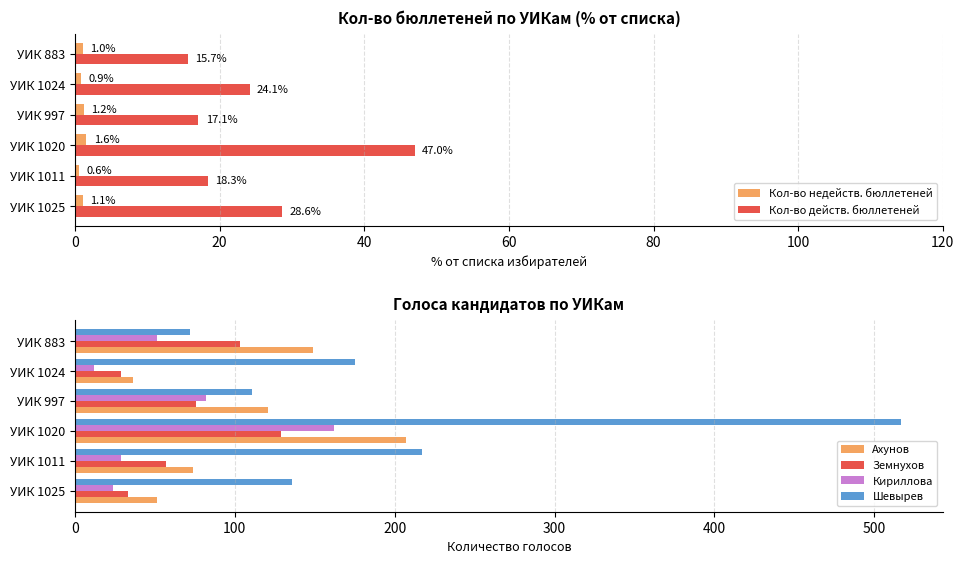

The Земнухов series shows 57 at УИК 1011. True or false?

True